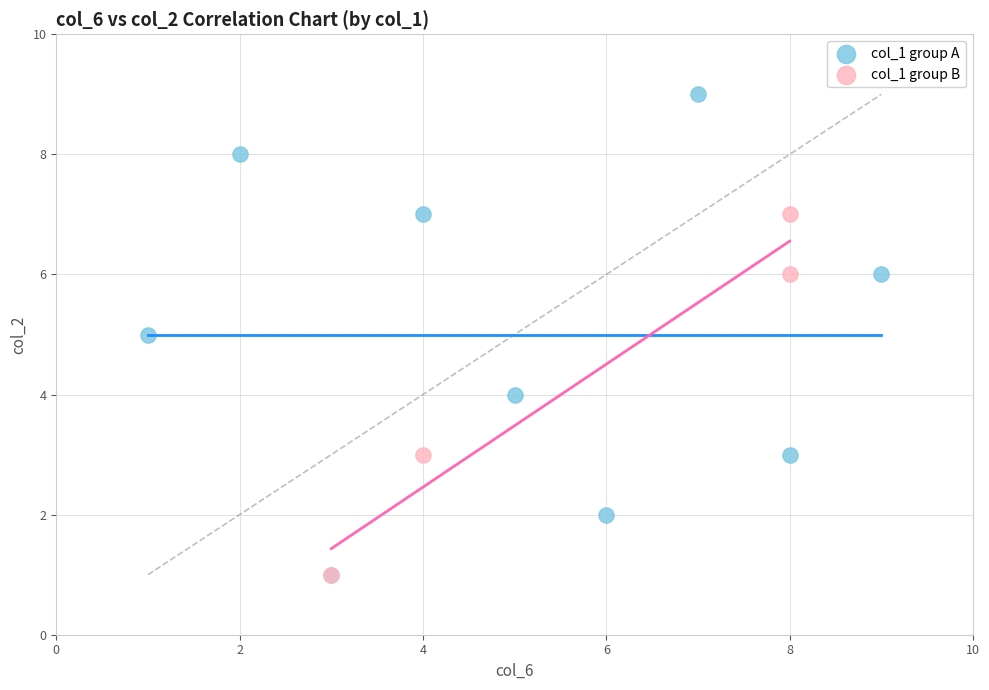

Which series has the widest spread of Y values?

col_1 group A